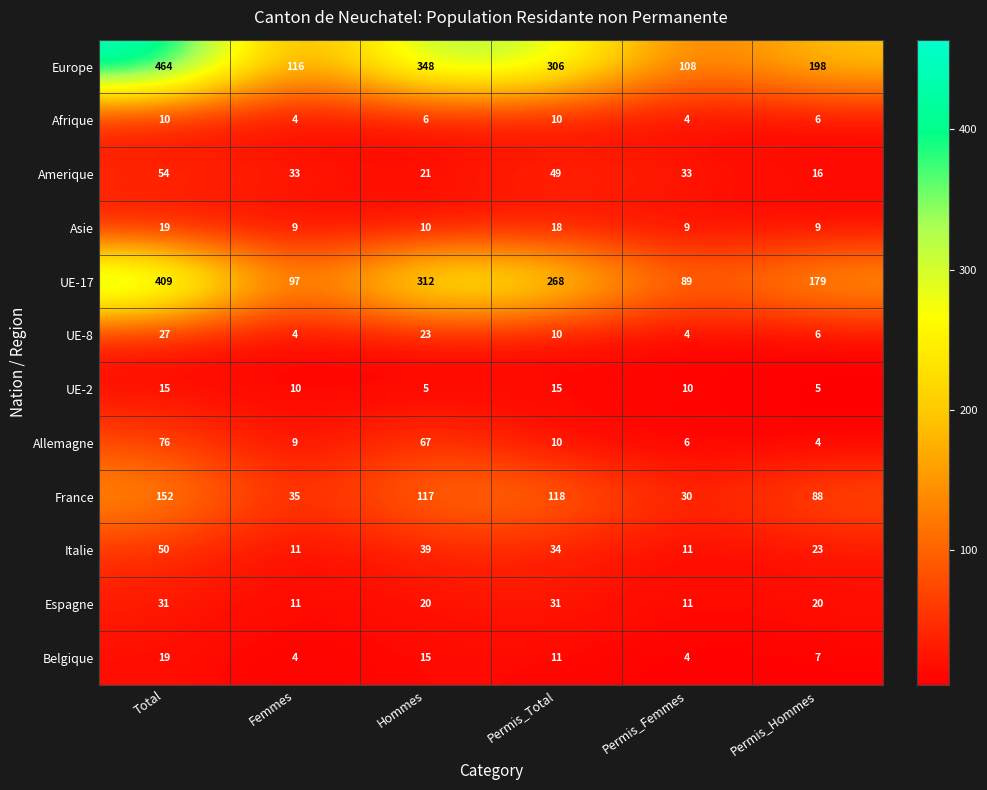

The value of Italie at Total is 24. True or false?

False